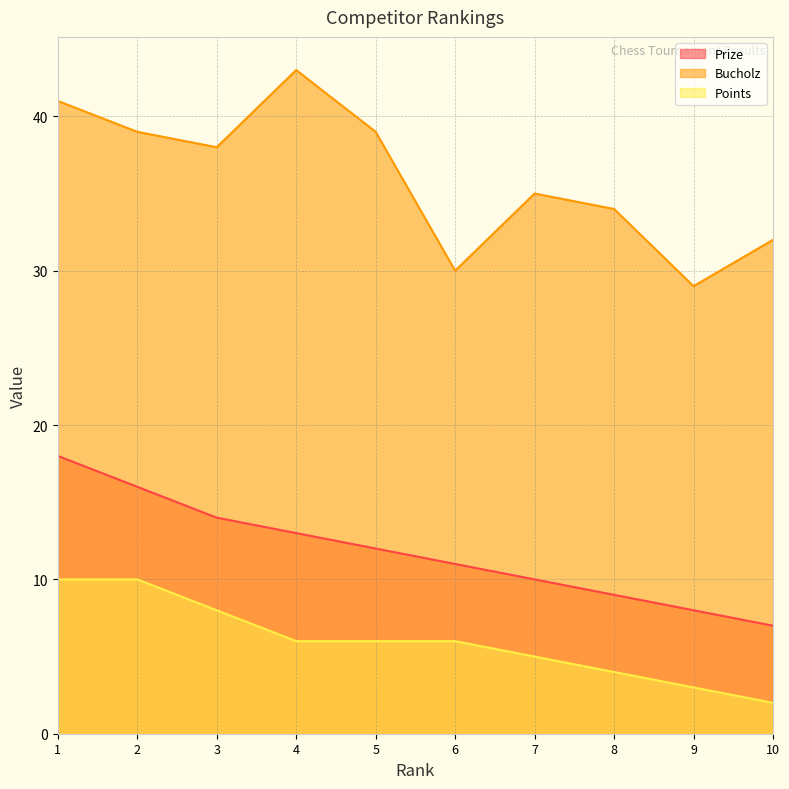

Reading right to left, transcribe all the data shown in this chart.

Prize: 10=7	9=8	8=9	7=10	6=11	5=12	4=13	3=14	2=16	1=18
Bucholz: 10=32	9=29	8=34	7=35	6=30	5=39	4=43	3=38	2=39	1=41
Points: 10=2	9=3	8=4	7=5	6=6	5=6	4=6	3=8	2=10	1=10